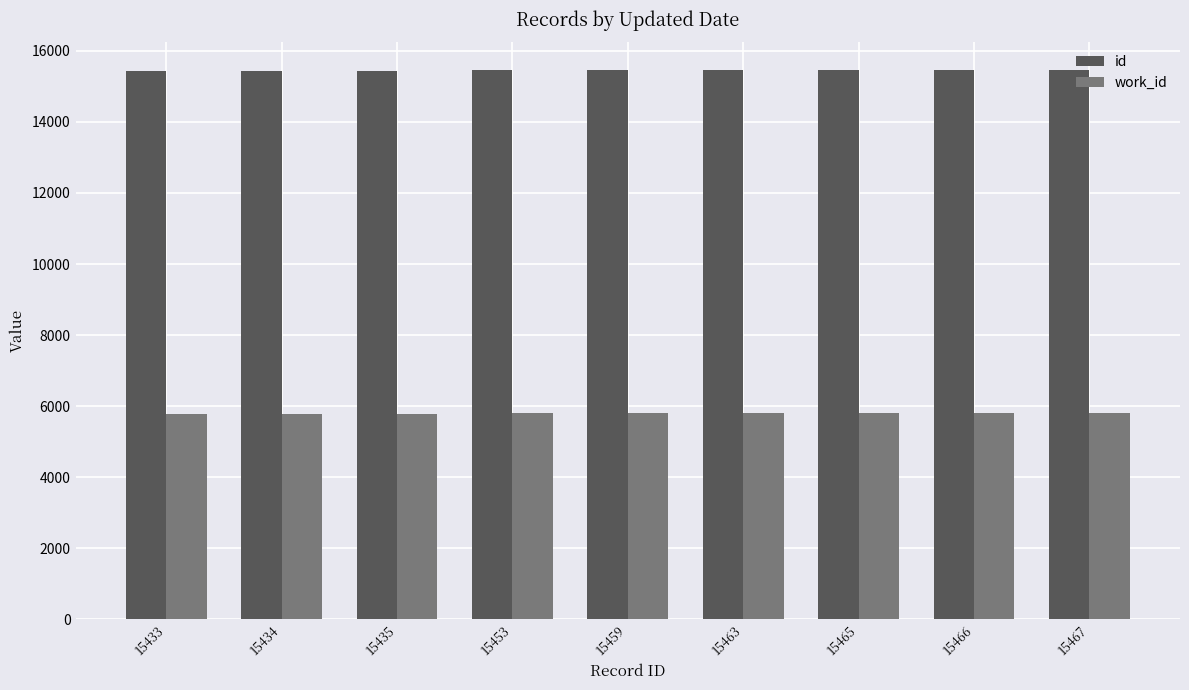

Which series has the largest range (max minus min)?

id